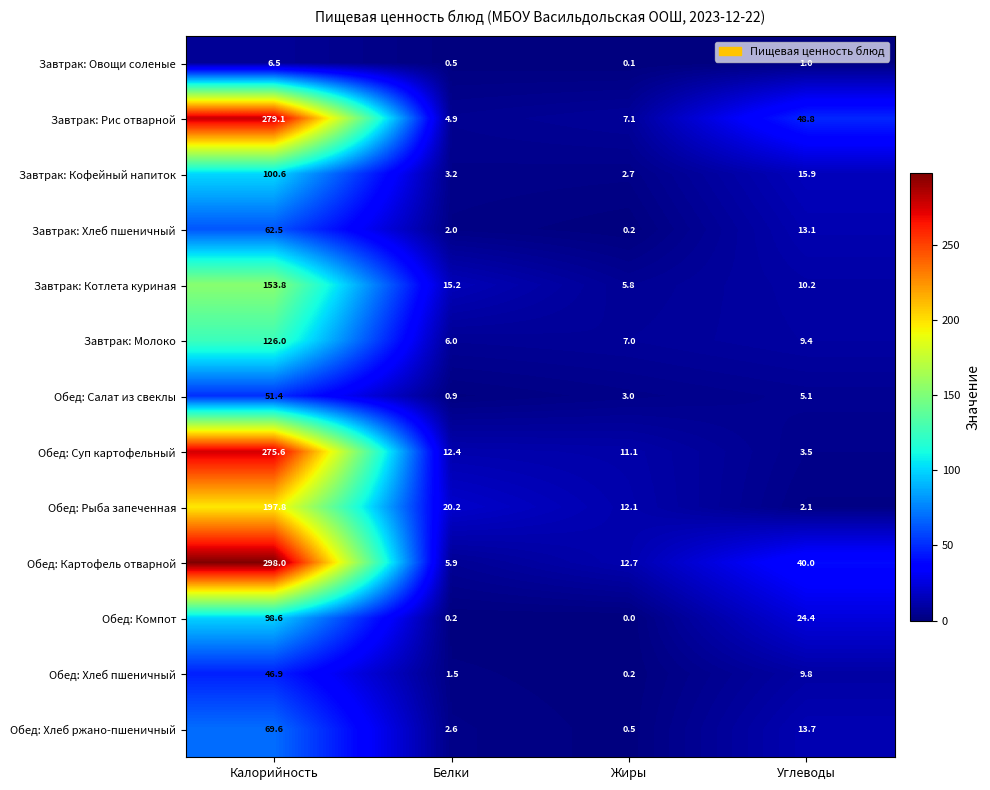

At which label does Завтрак: Котлета куриная reach its peak?

Калорийность